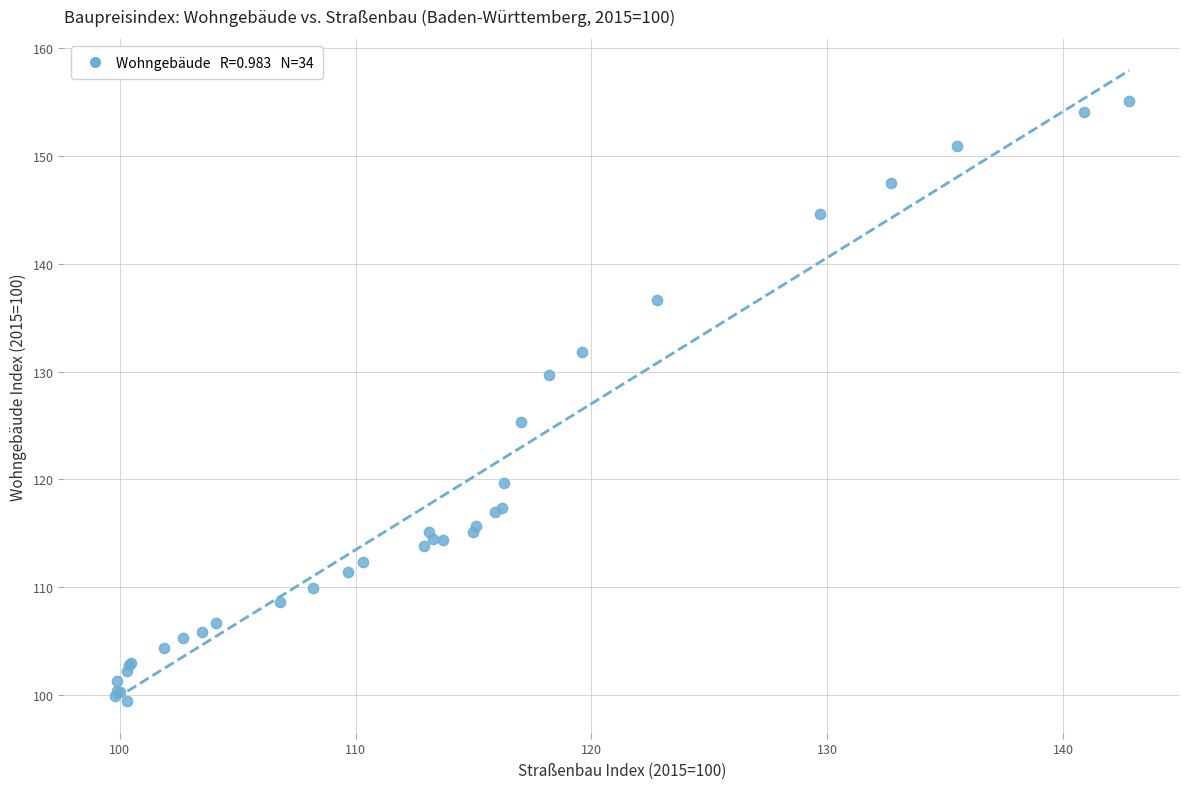

What Y value in the scatter plot is closest to 127?

125.3